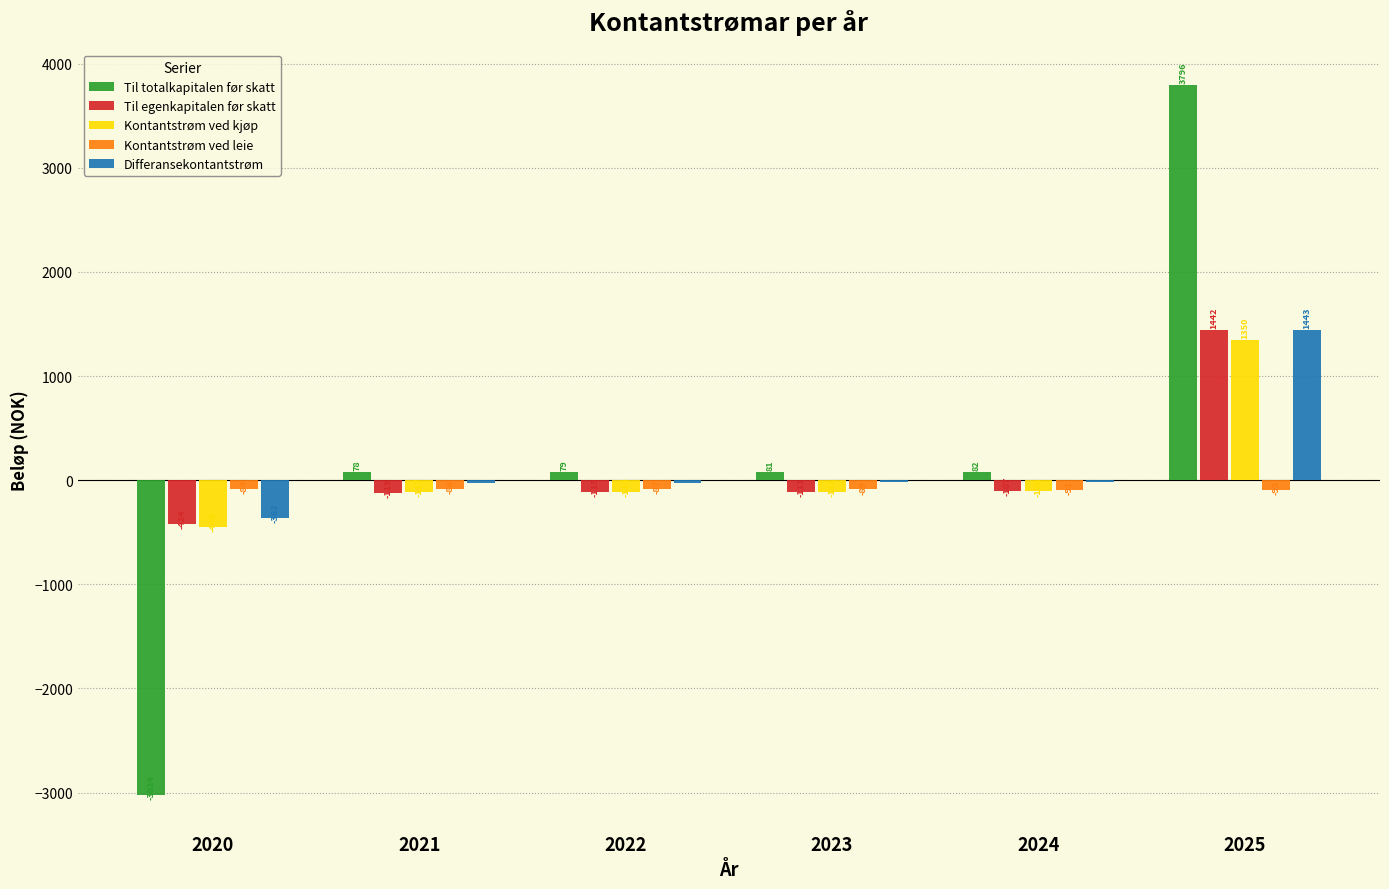

Which series changed the most between 2023 and 2025?

Til totalkapitalen før skatt